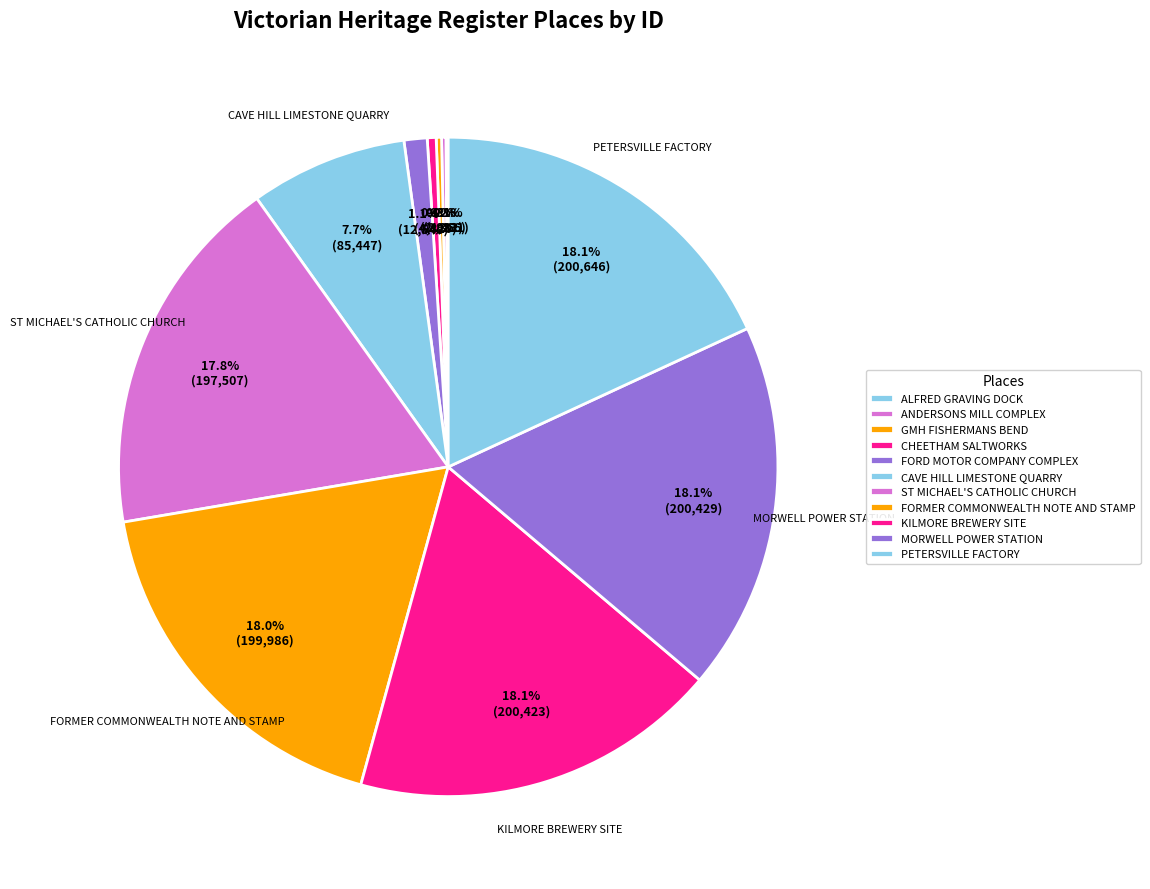

To the nearest percent, what is the difference between the largest and smallest slice percentages?

18%